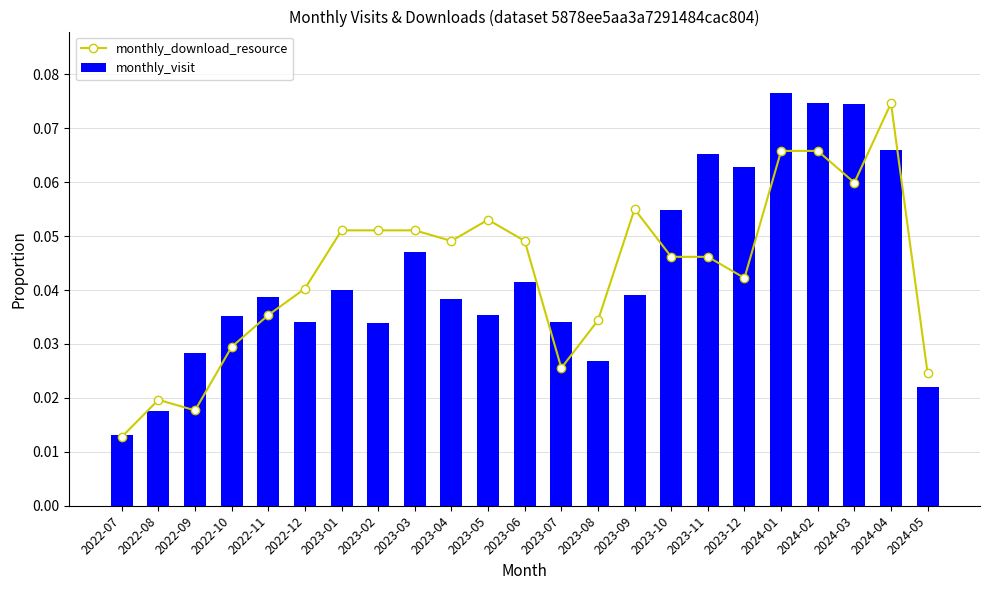

How many data points does each series have?

23